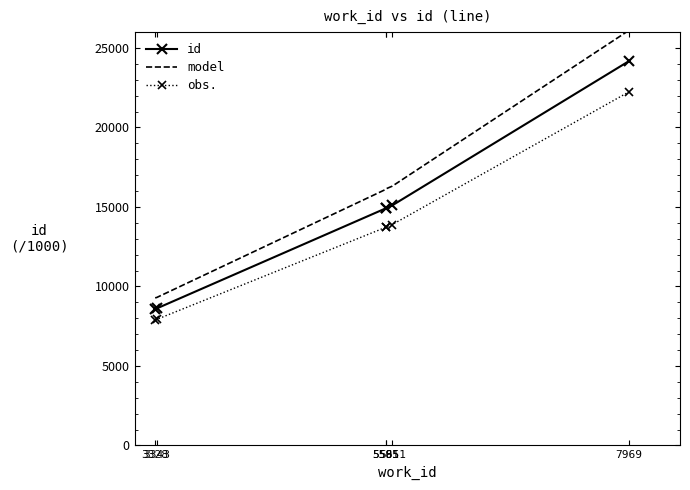

What is the difference between the second highest and minimum values in the id series?

6505.0